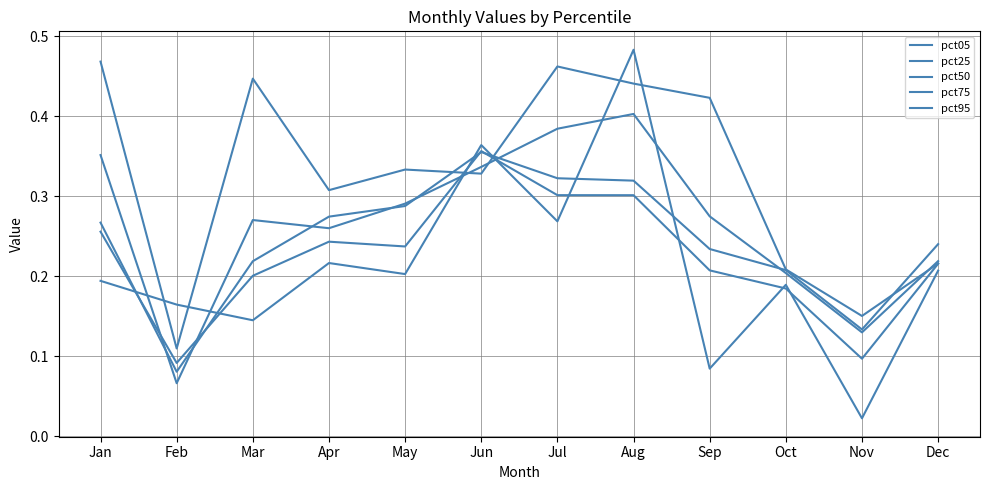

Where is pct05 nearest to the value 0?

Nov